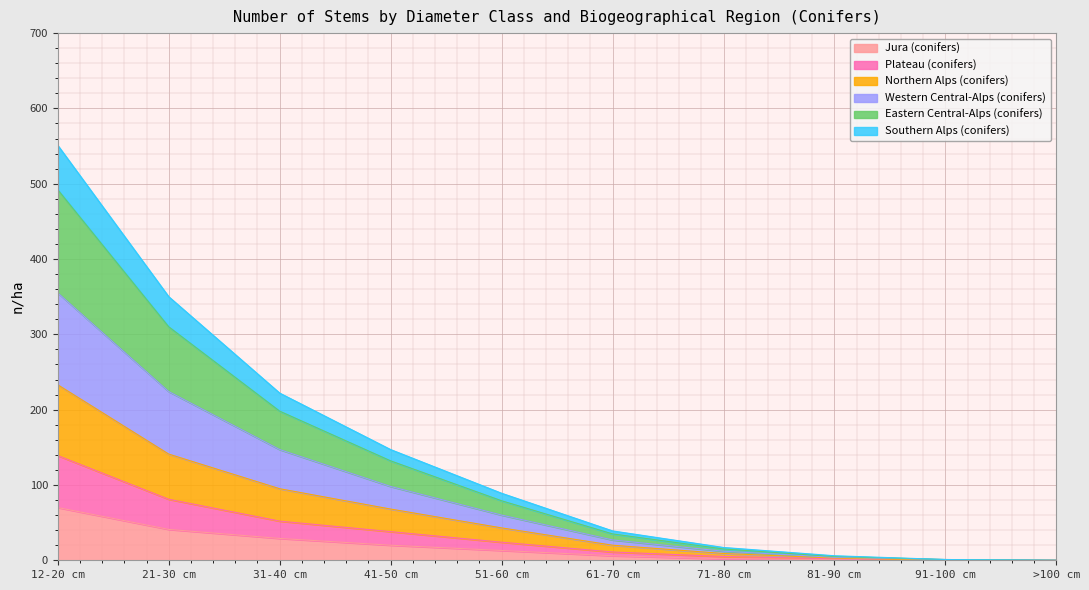

True or false: Southern Alps (conifers) has a value of -211 at >100 cm.

False